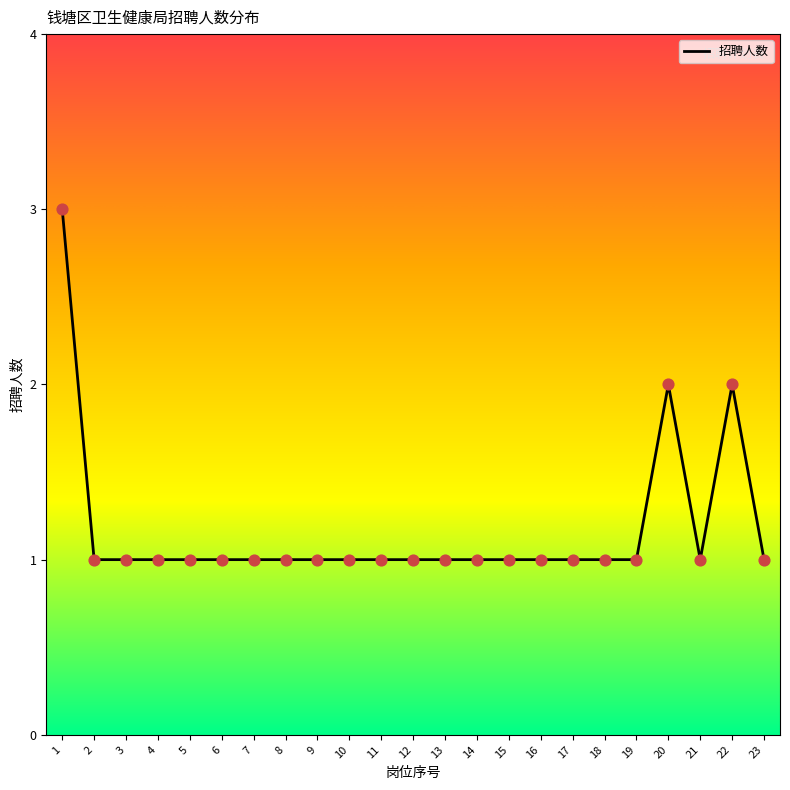

Between 20 and 21, which is larger?

20